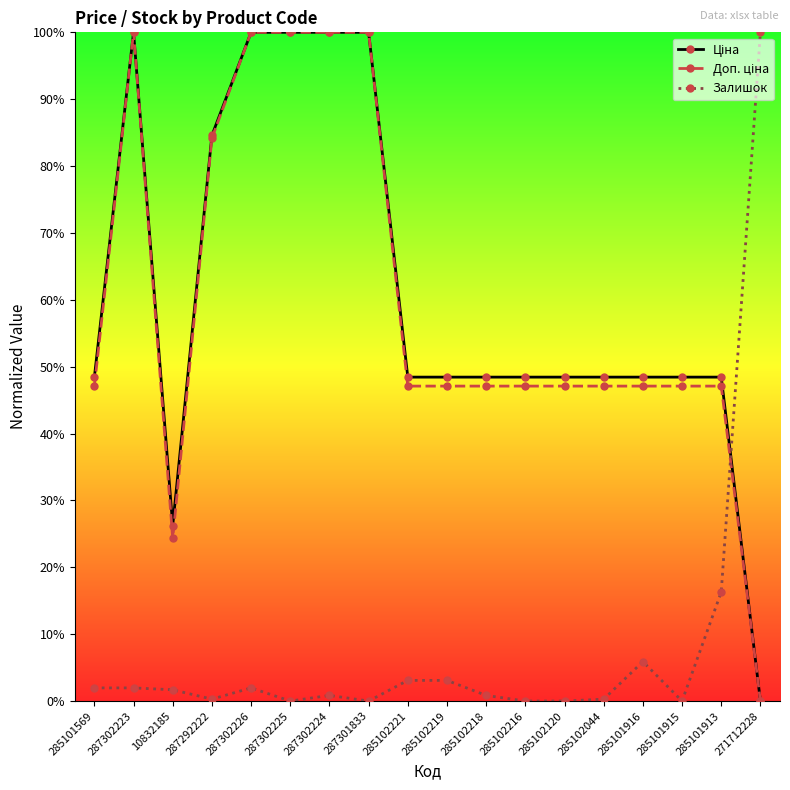

Does the chart have visible grid lines?

No